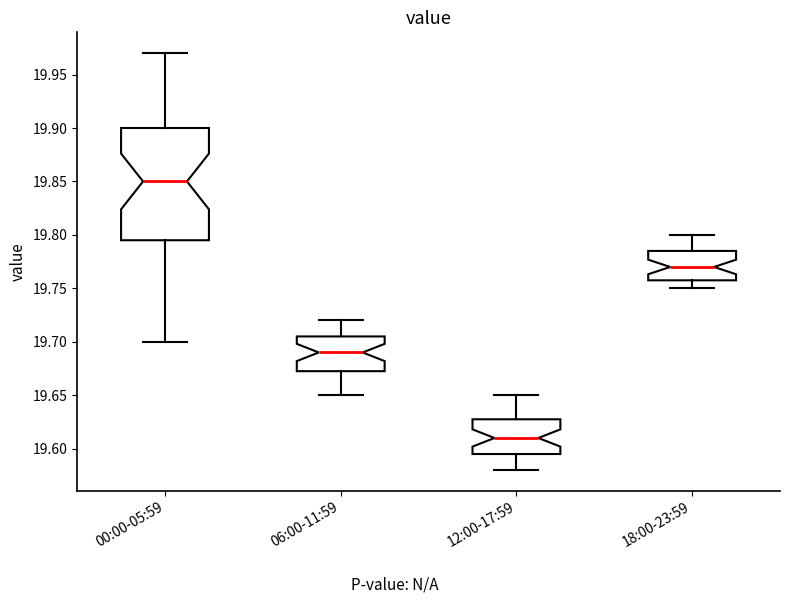

Where is the lower edge of the box for 00:00-05:59 on the y-axis? The values are not printed on the chart, so give them approximately, as read against the axis.

19.795